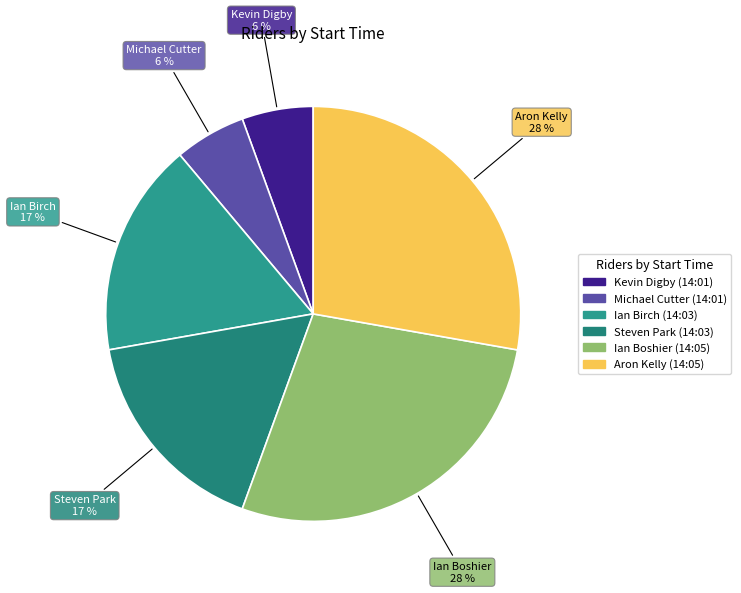

What is the largest slice in the pie chart?

Ian Boshier (14:05)